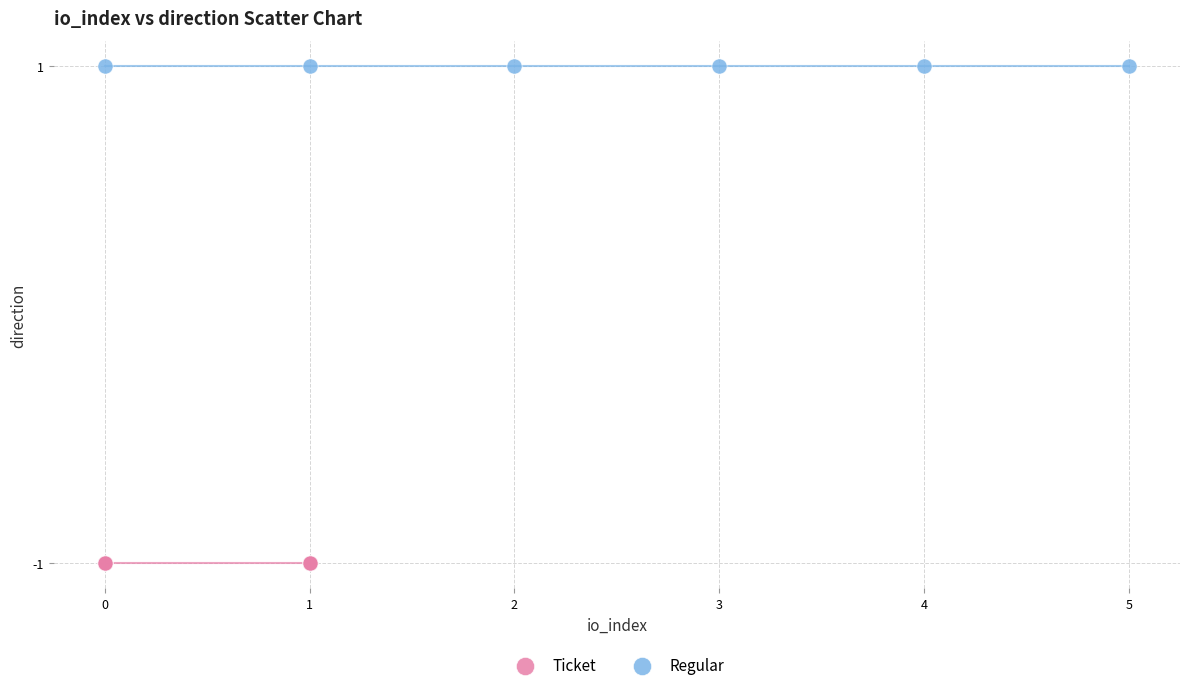

Which series contains the highest Y value?

Regular